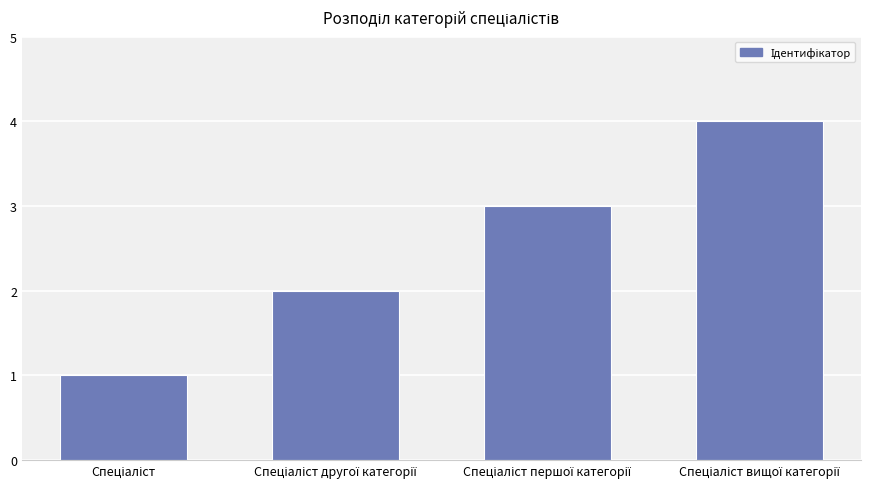

What is the difference between the maximum and minimum values?

3